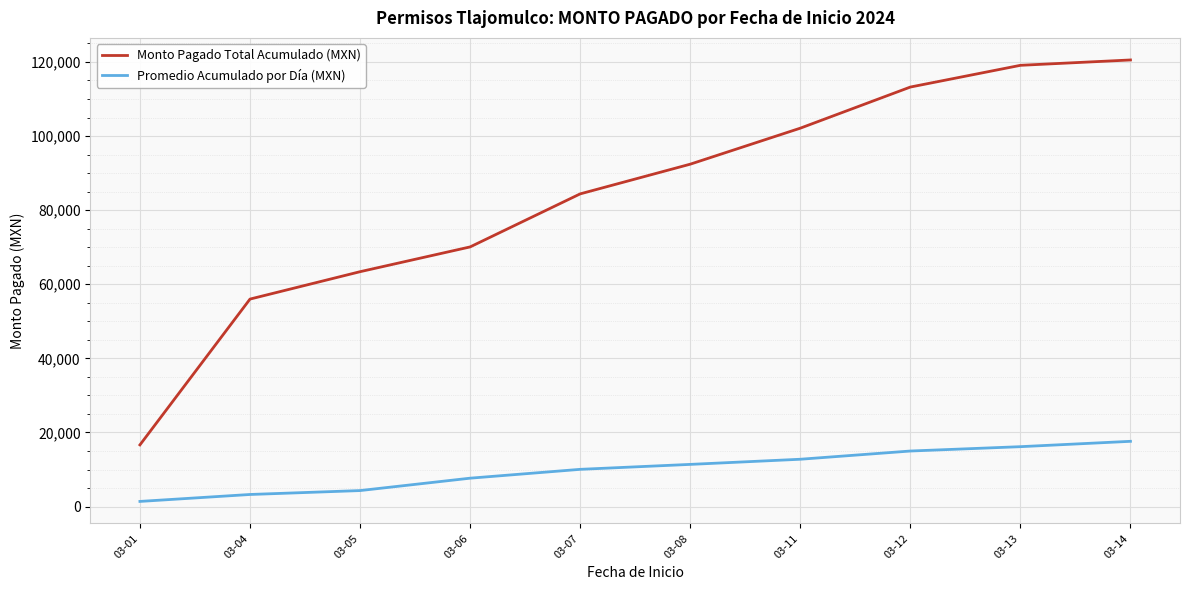

At which label does Monto Pagado Total Acumulado (MXN) reach its minimum?

03-01